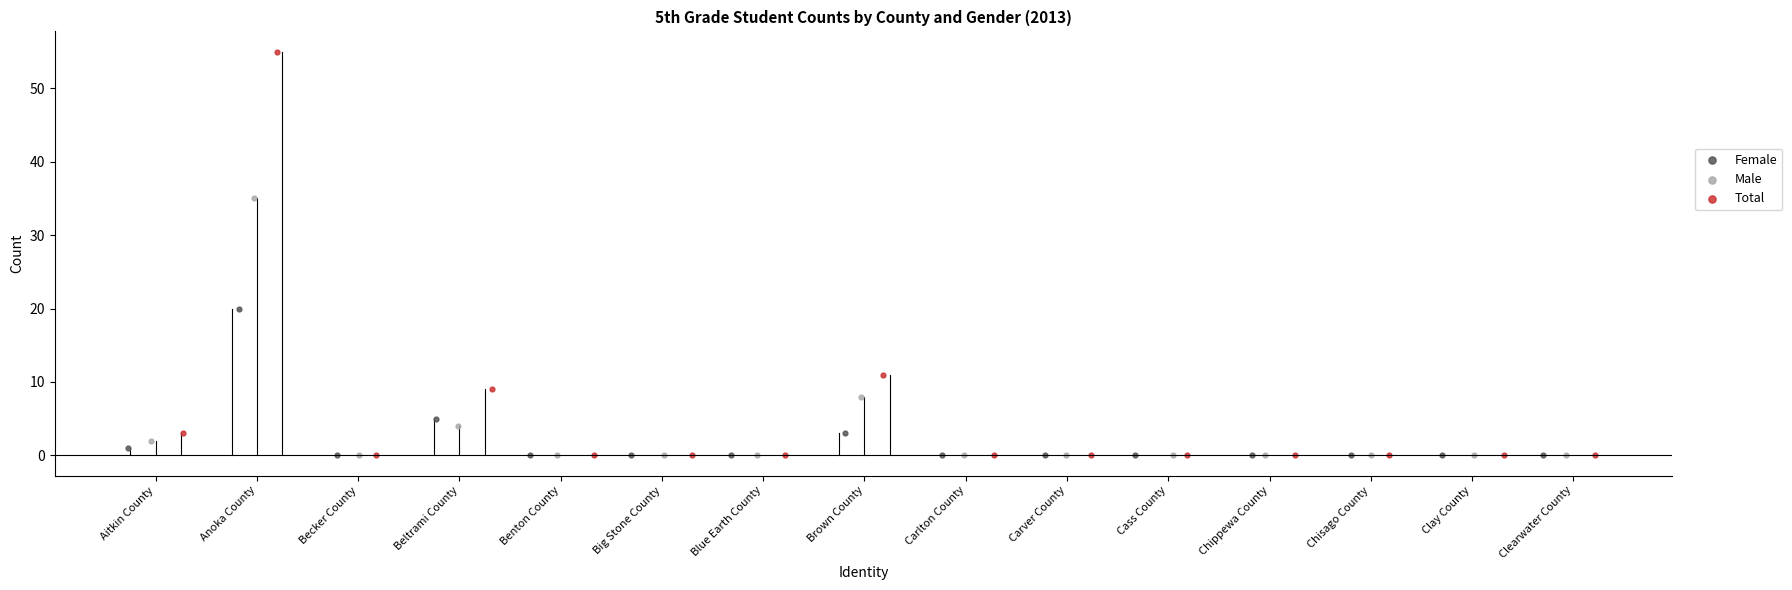

Which series reaches the maximum Y coordinate?

Total